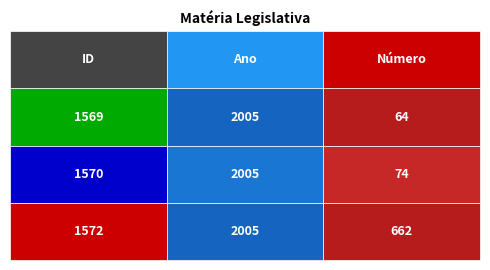

Which category has the lowest value in the 1569 series?

Número